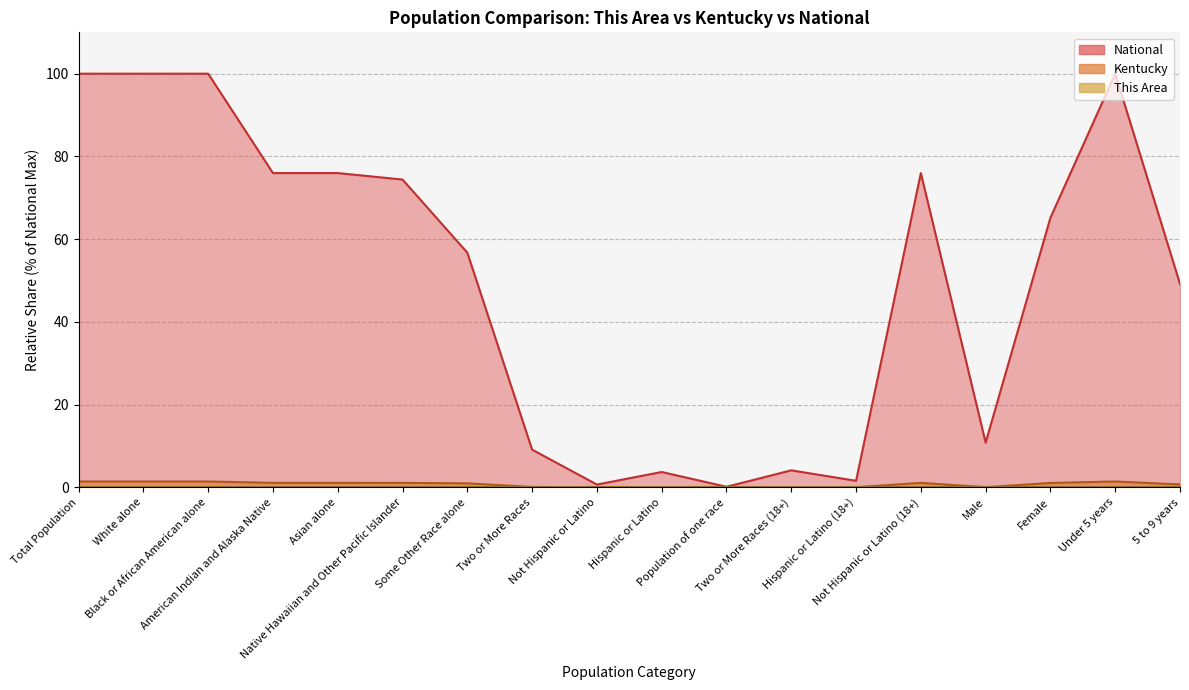

What is the sum of the National values at American Indian and Alaska Native and 5 to 9 years?

125.1